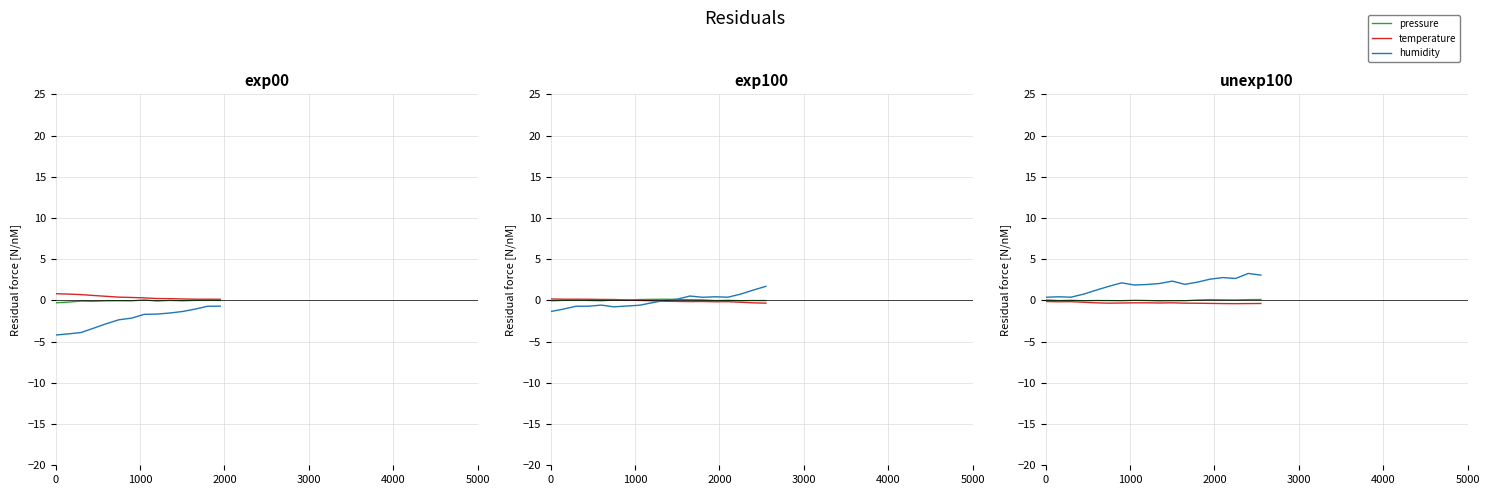

True or false: humidity and temperature intersect in this chart.

False